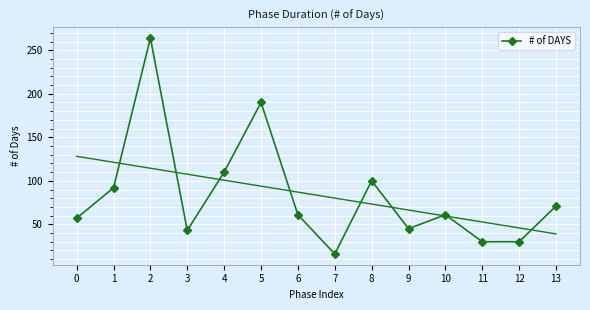

What is the average value?

84